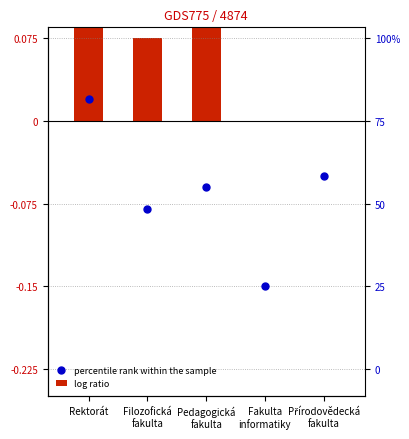

Which series has the largest total across all categories?

log ratio